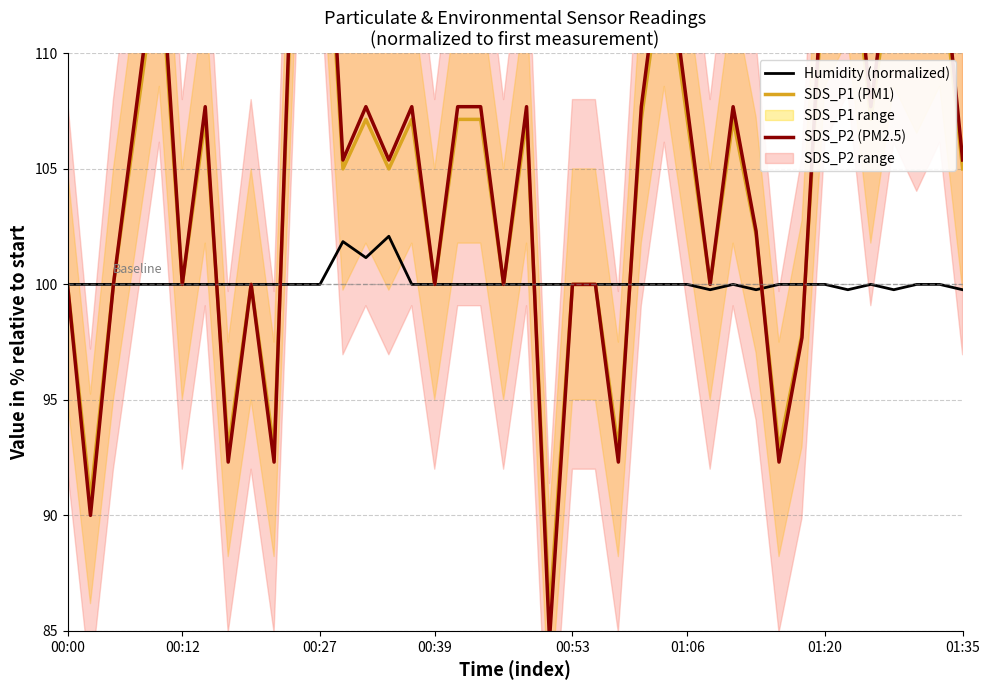

Which series has the widest spread of values?

SDS_P2 (PM2.5)